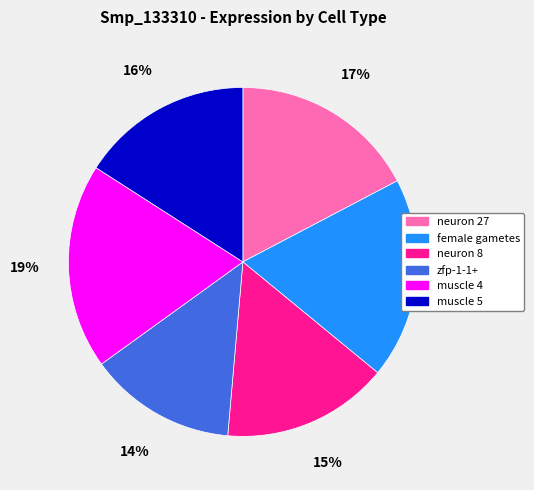

How many slices are in this pie chart?

6